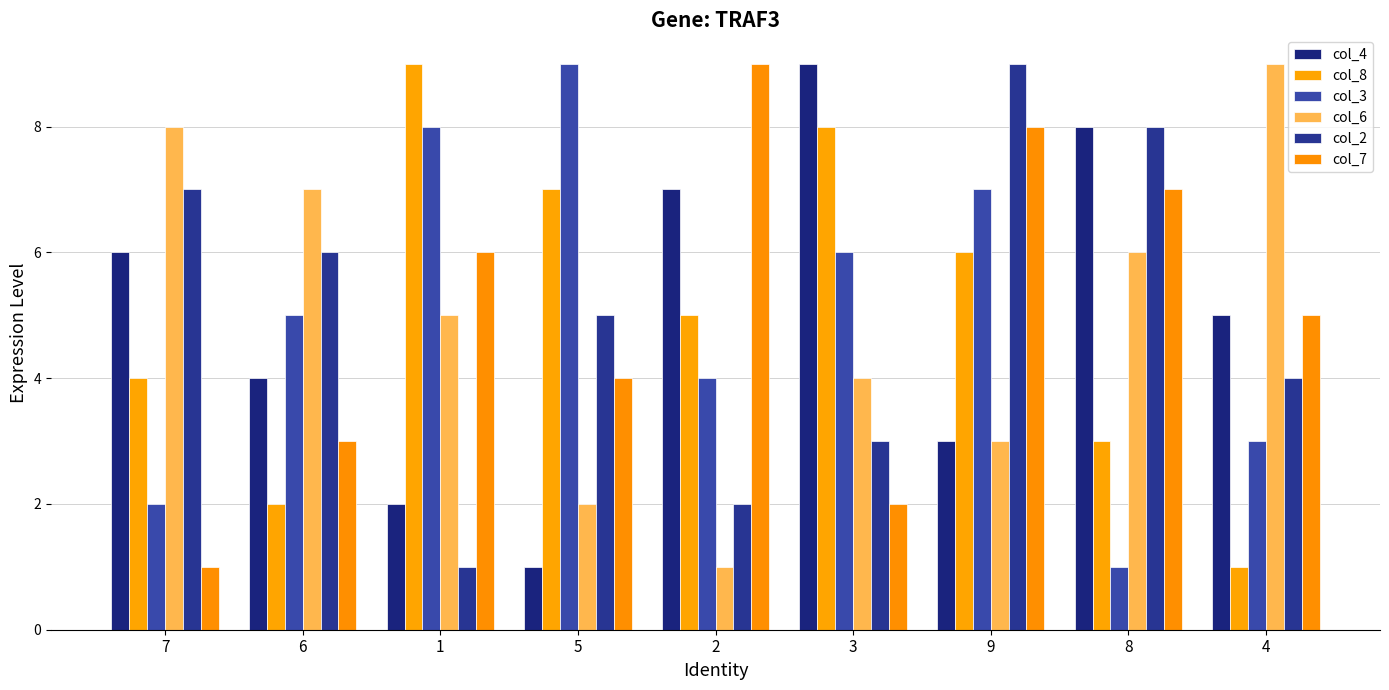

What is the difference between the col_7 values at 2 and 1?

3